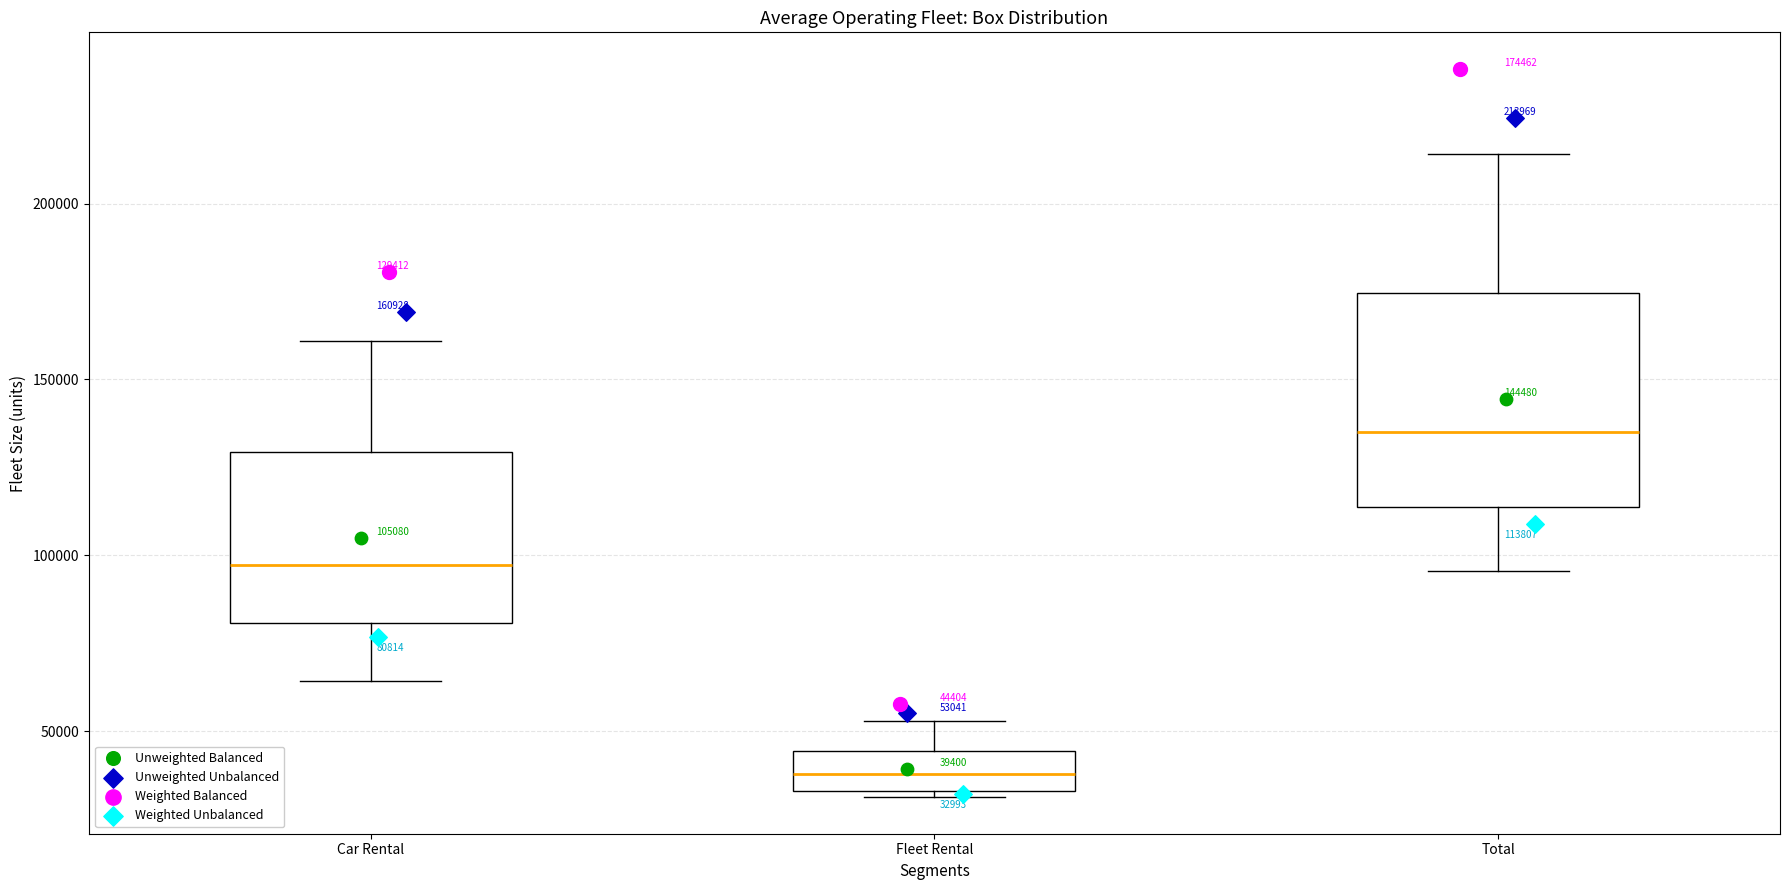

Which box's median line is the lowest?

Fleet Rental